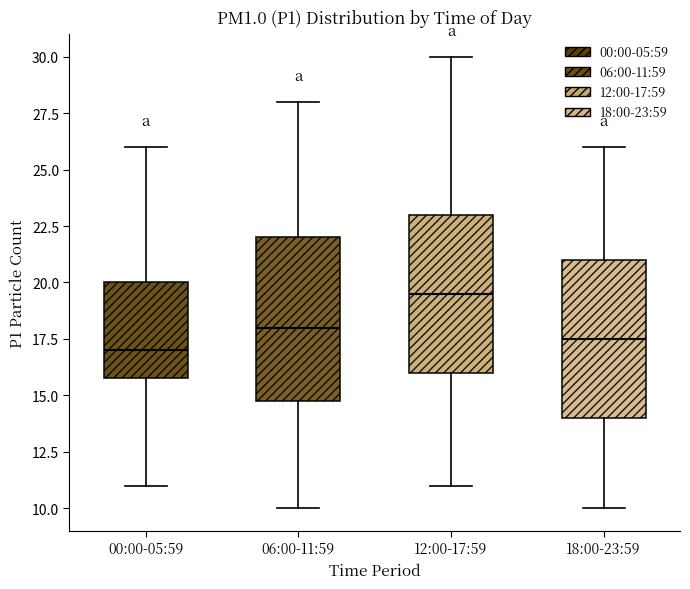

Which box has the lowest median line?

00:00-05:59